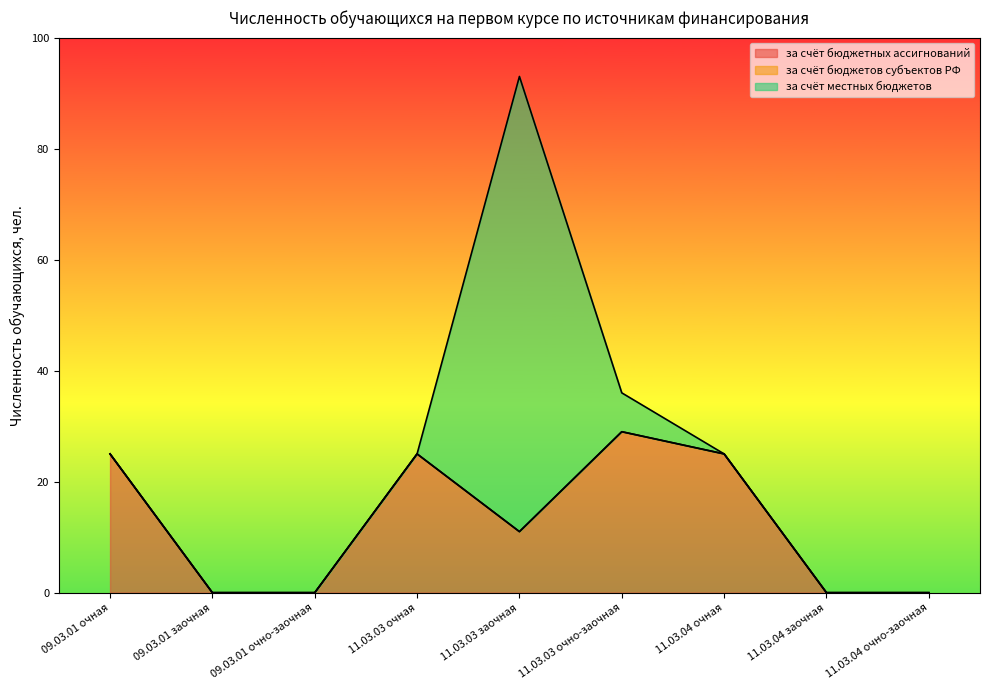

Which series changed the most between 11.03.03 очная and 11.03.04 очная?

за счёт бюджетных ассигнований